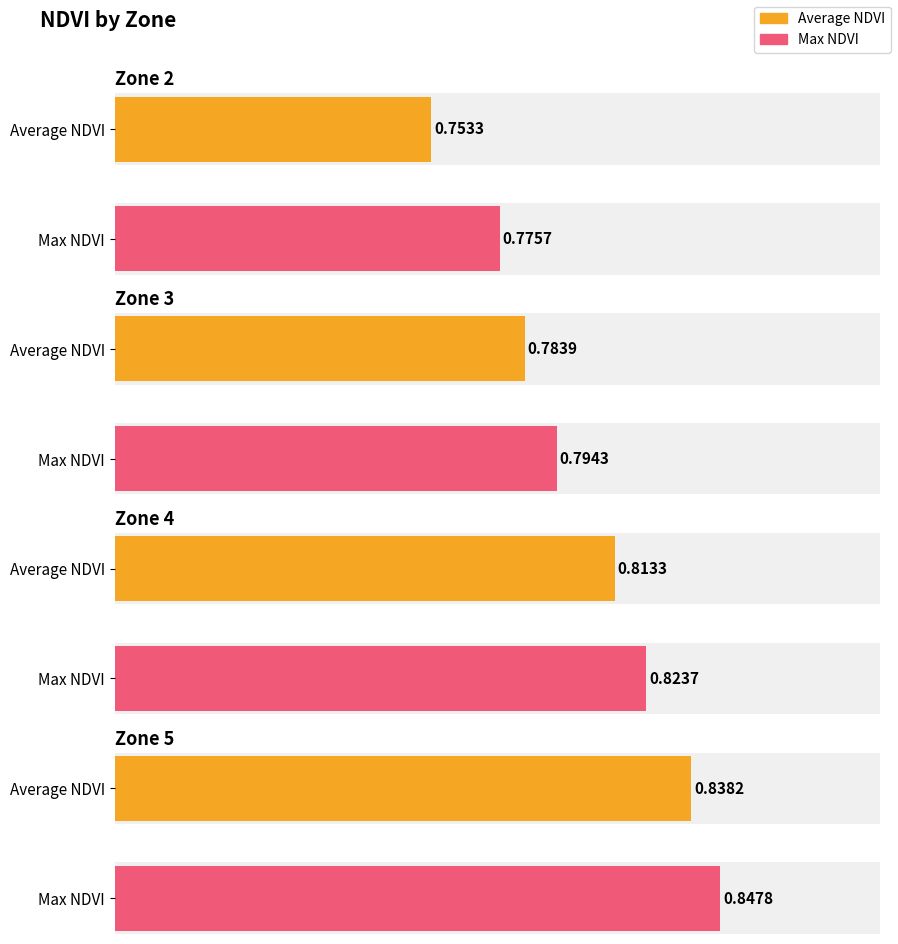

What is the approximate value of Max NDVI at Zone 3?

0.8